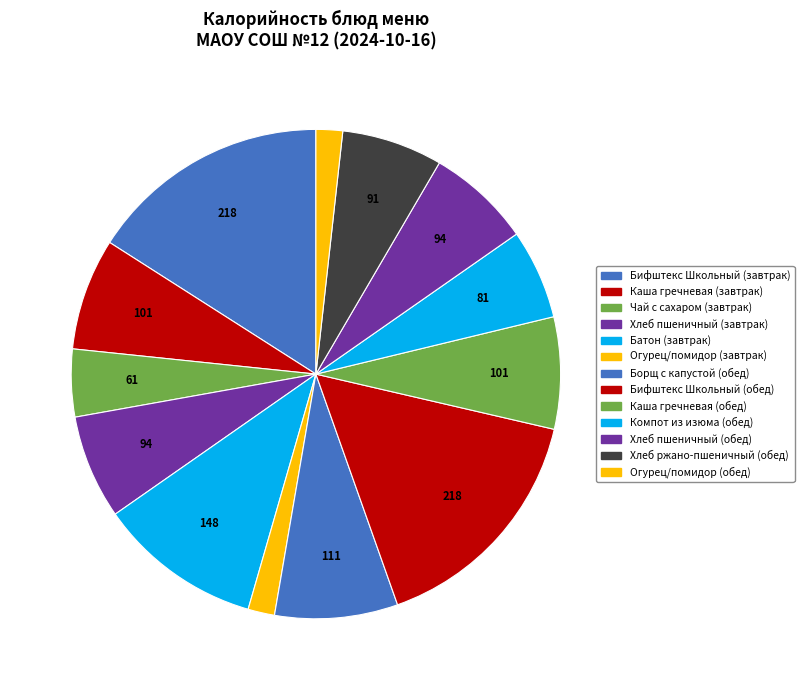

Is there any slice that represents more than half of the pie?

No